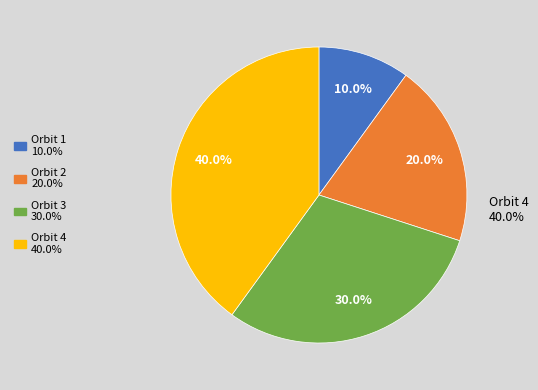

How many slices are in this pie chart?

4